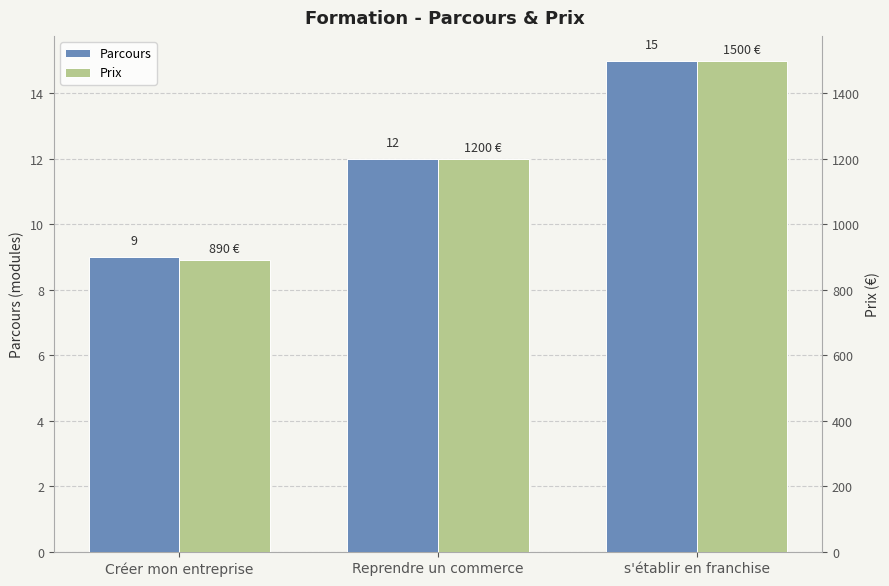

Are the bars horizontal?

No